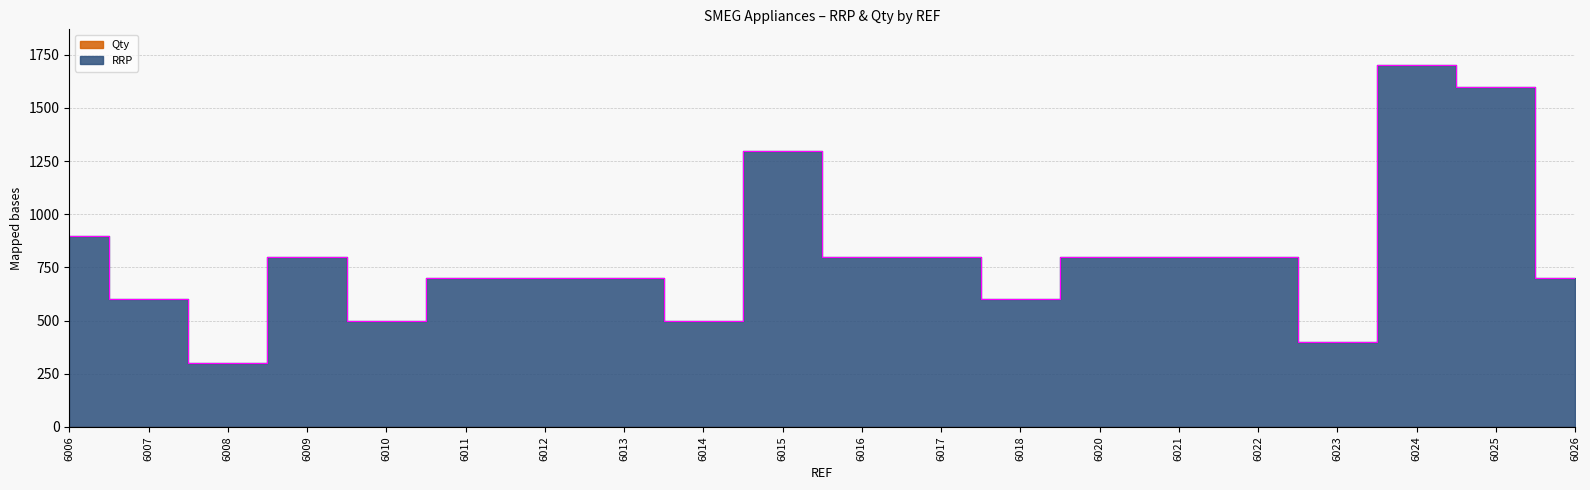

The value at 6021 is 298. True or false?

False